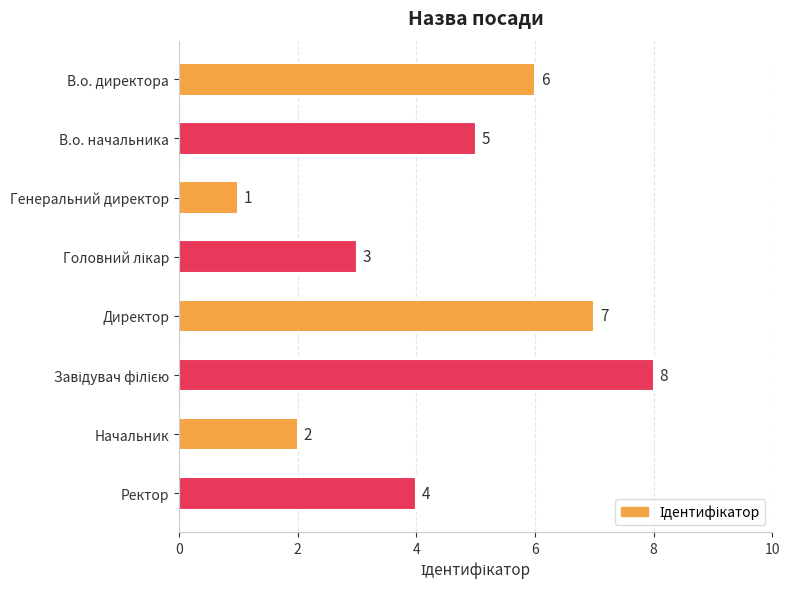

Reading top to bottom, transcribe all the data shown in this chart.

6	5	1	3	7	8	2	4